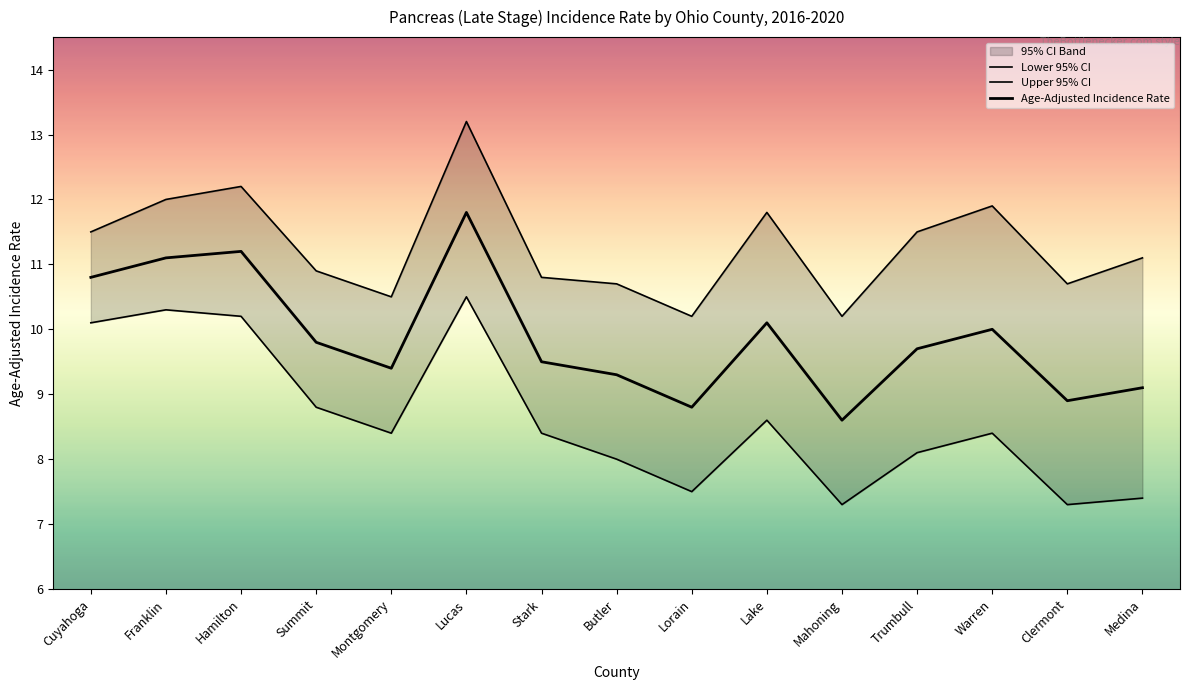

What value does the Age-Adjusted Incidence Rate series have at Mahoning?

8.6